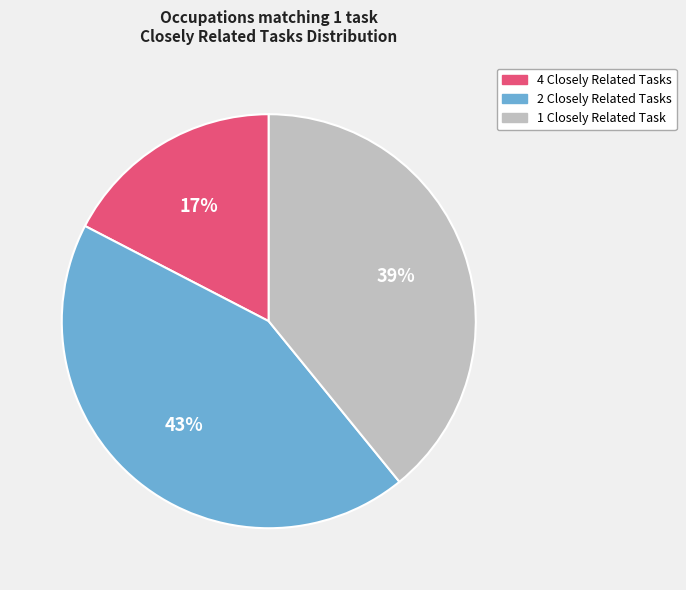

To the nearest percent, what portion does 4 Closely Related Tasks represent?

17%